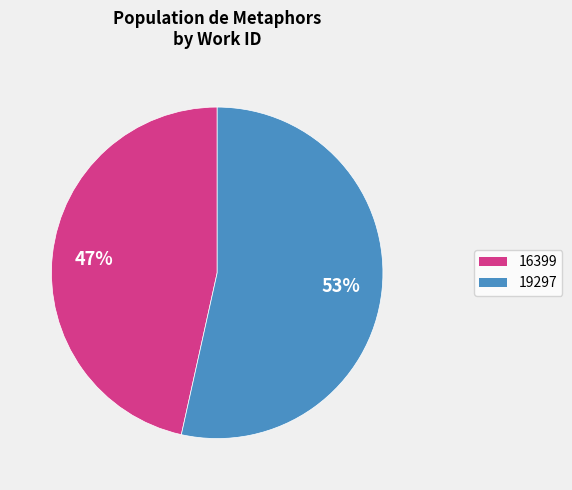

To the nearest percent, what portion does 16399 represent?

47%